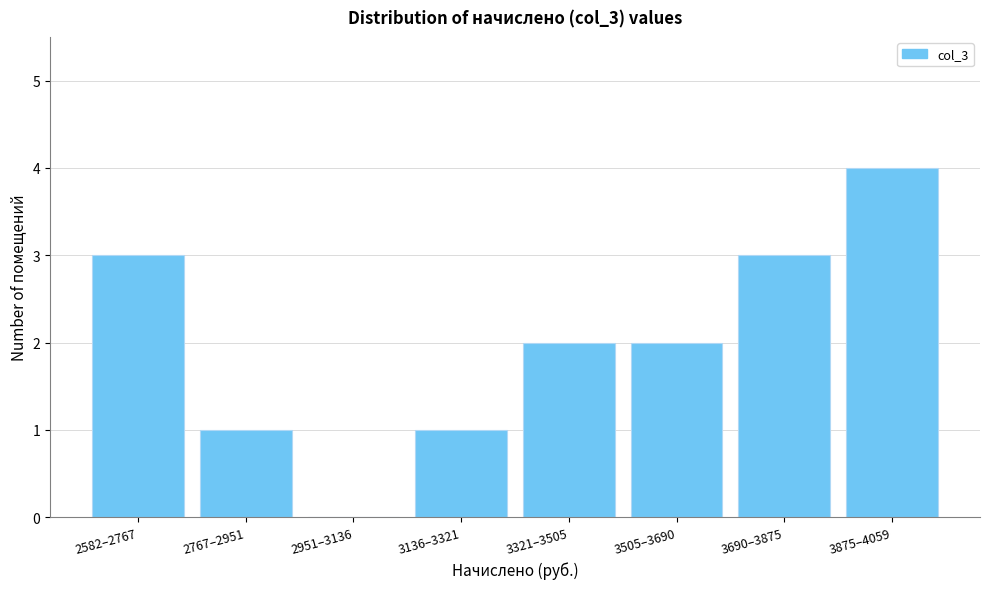

Reading left to right, extract all data points from this chart.

2582–2767=3	2767–2951=1	2951–3136=0	3136–3321=1	3321–3505=2	3505–3690=2	3690–3875=3	3875–4059=4